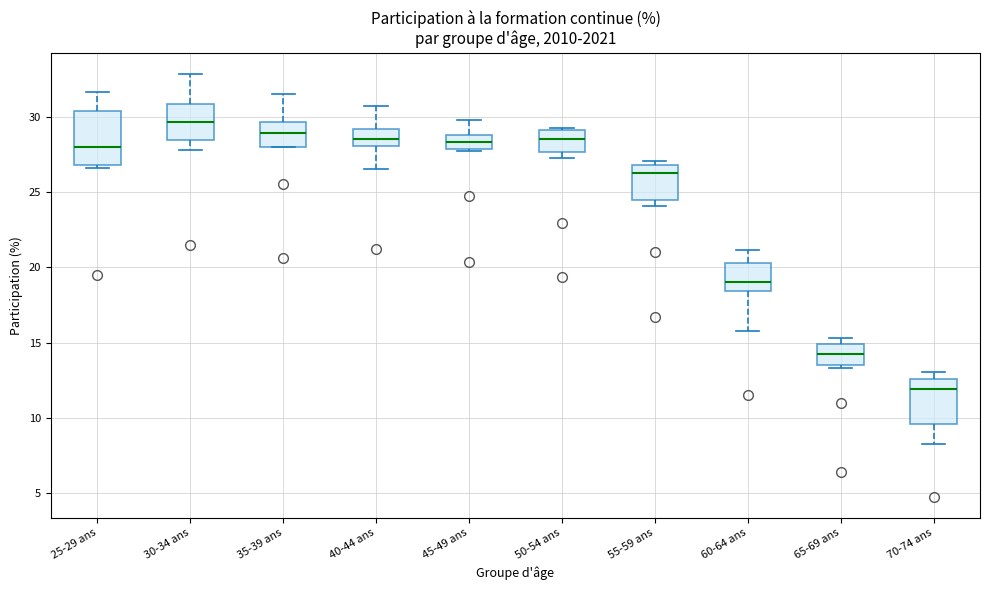

Where does the upper whisker of the box for 25-29 ans end on the y-axis? The values are not printed on the chart, so give them approximately, as read against the axis.

31.5